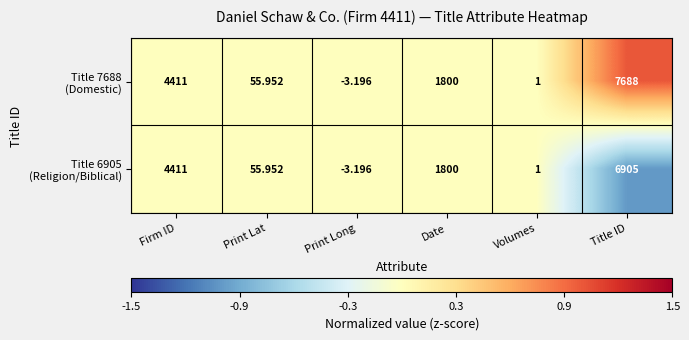

At which category does the chart reach its peak across all series?

Title ID